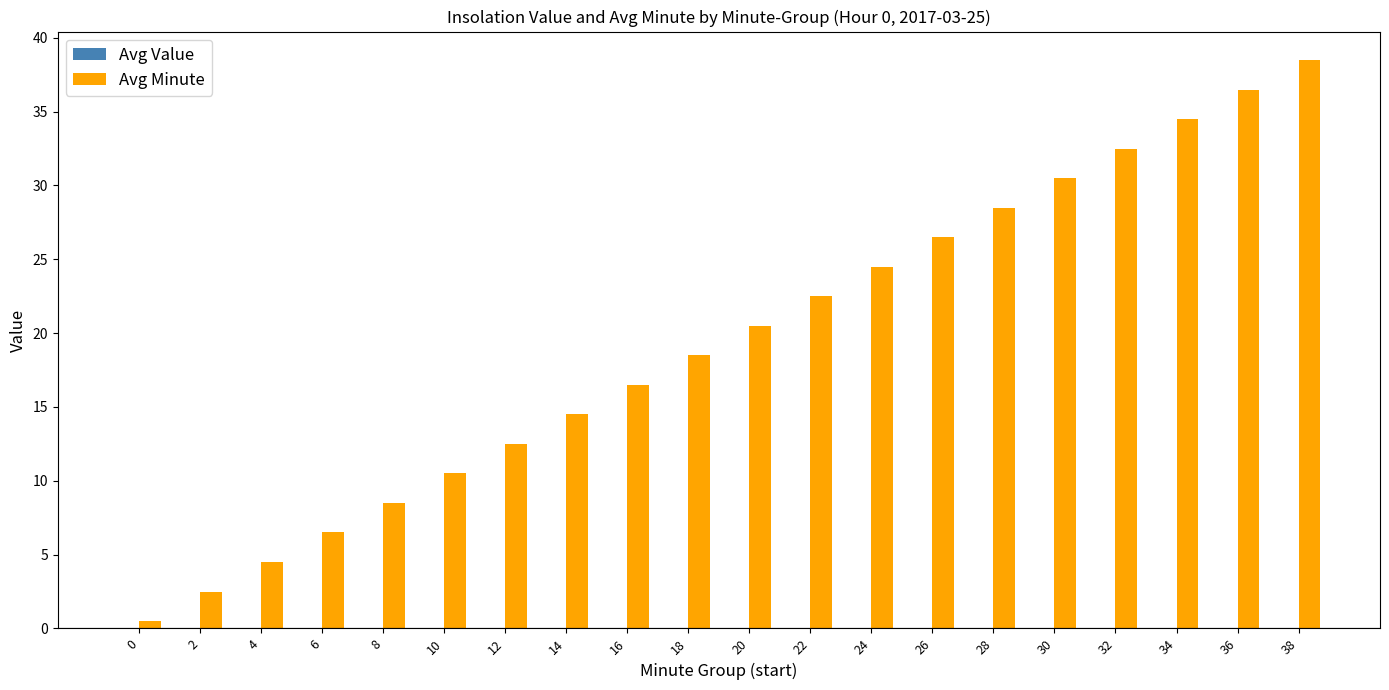

What is the difference between the second highest and second lowest values?

34.0